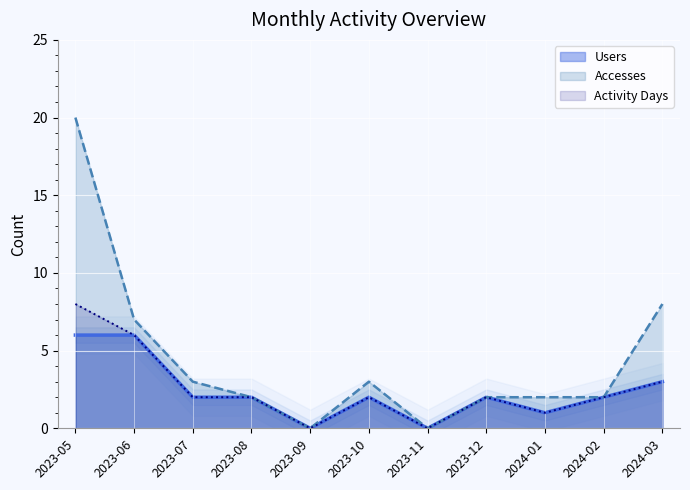

At which category does Accesses reach its first local peak?

2023-10